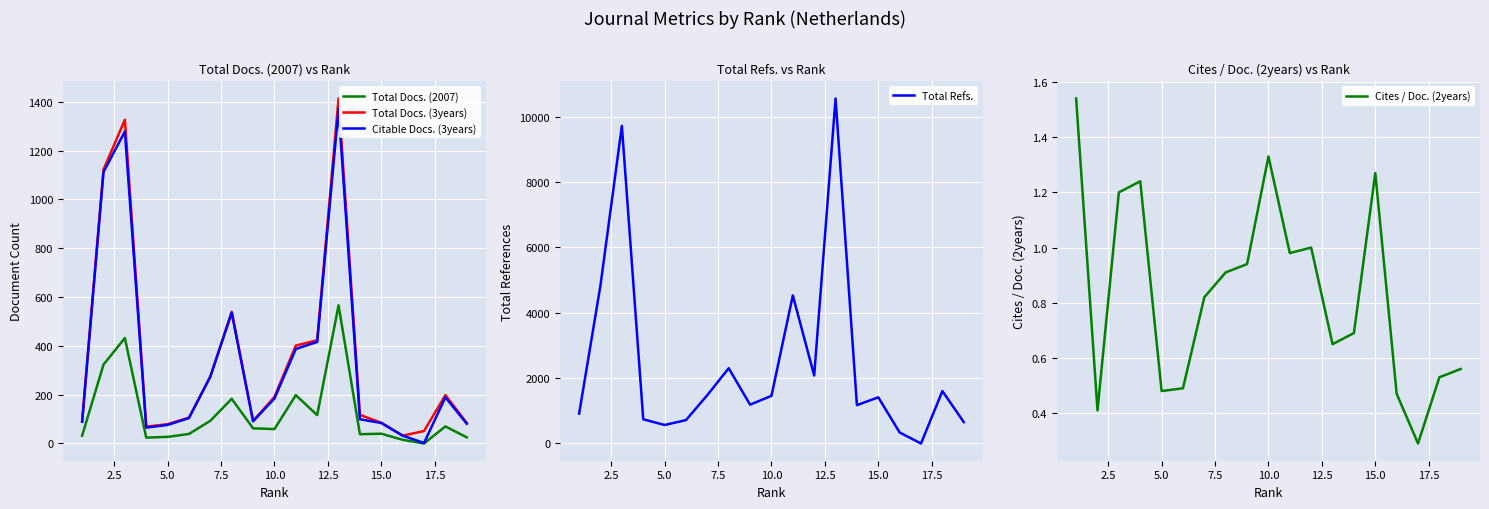

Which series has the largest total across all categories?

Total Refs.